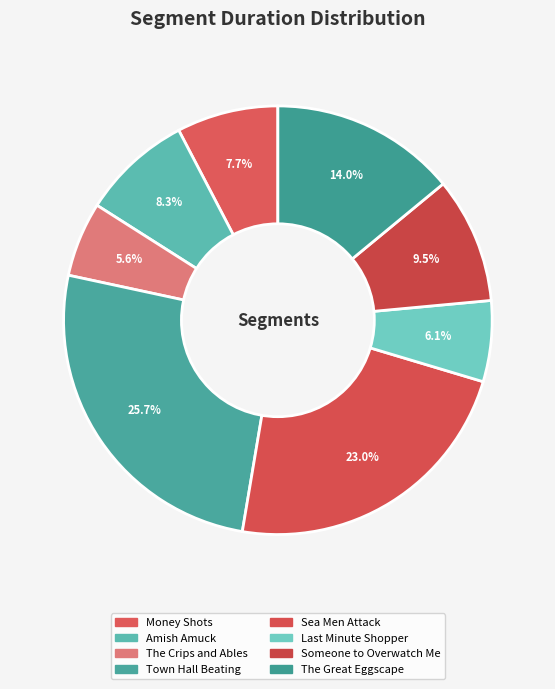

What is the change in value from Sea Men Attack to The Great Eggscape?

-149193